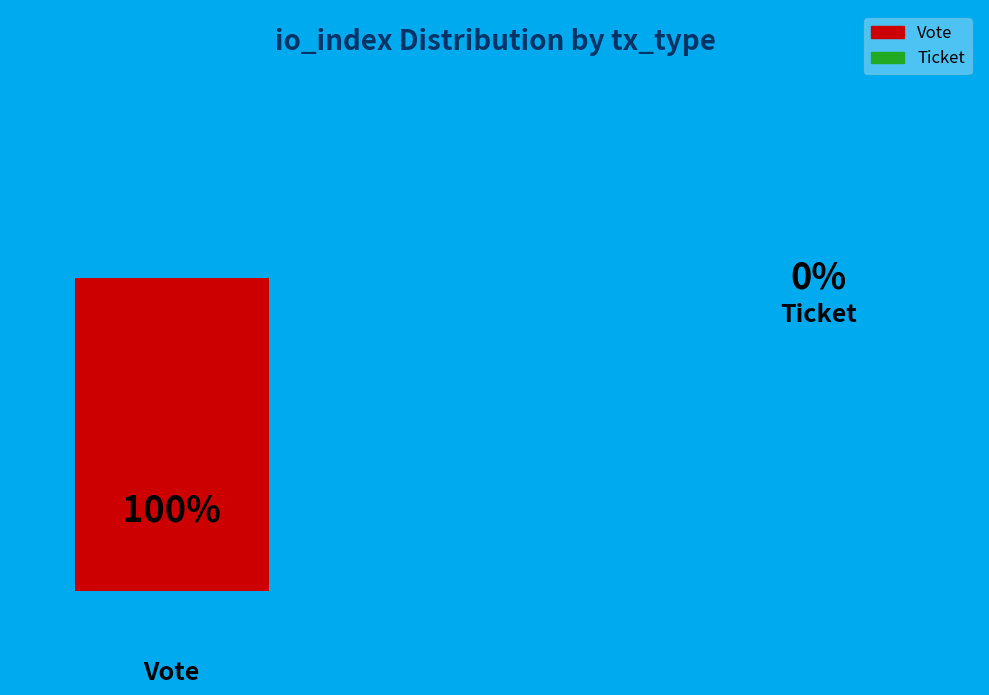

How many slices are in this pie chart?

2